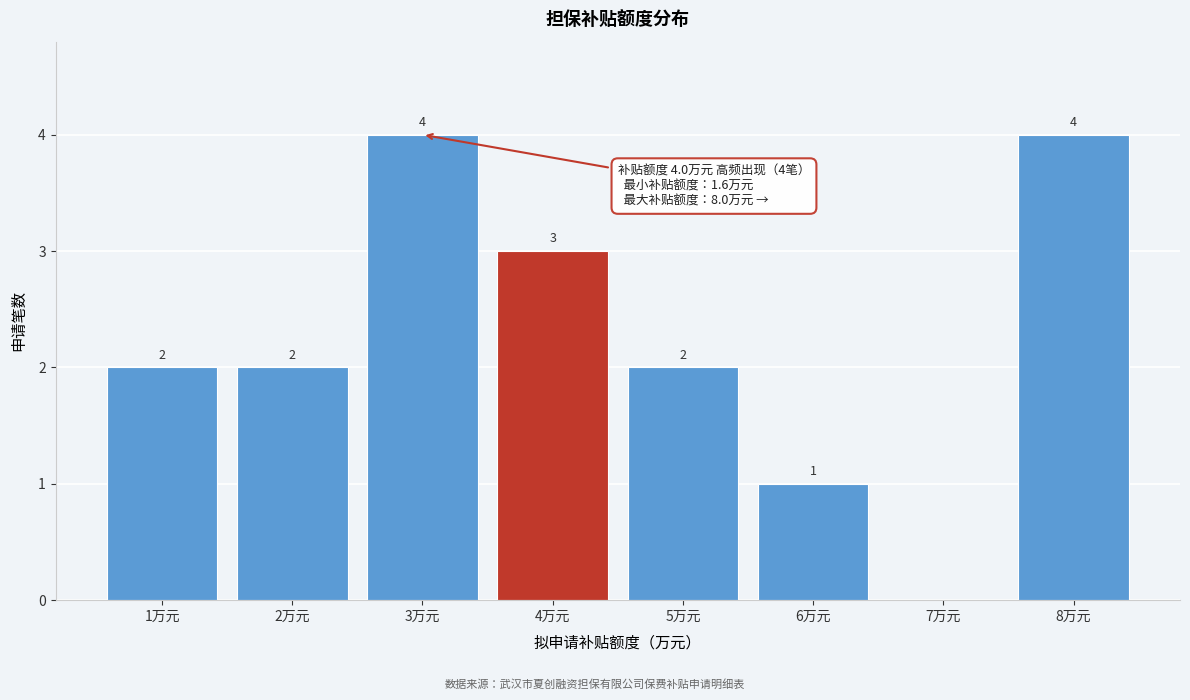

Reading left to right, list all the values displayed in this chart.

1万元=2	2万元=2	3万元=4	4万元=3	5万元=2	6万元=1	7万元=0	8万元=4